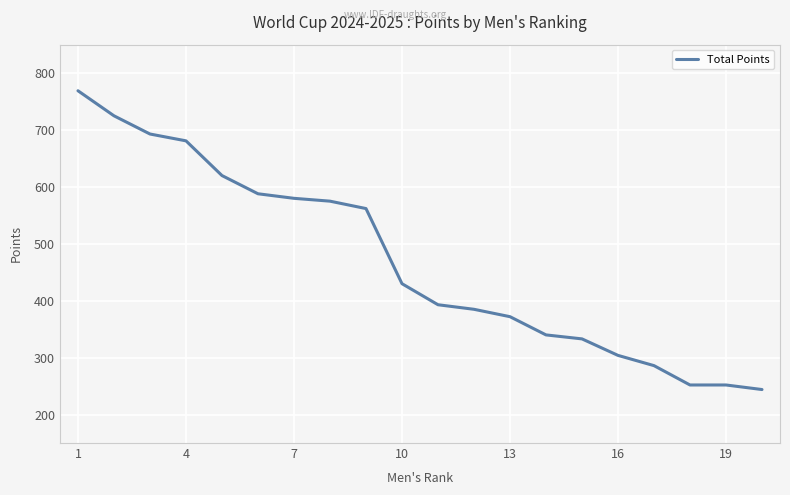

What is the difference between the maximum and minimum values?

525